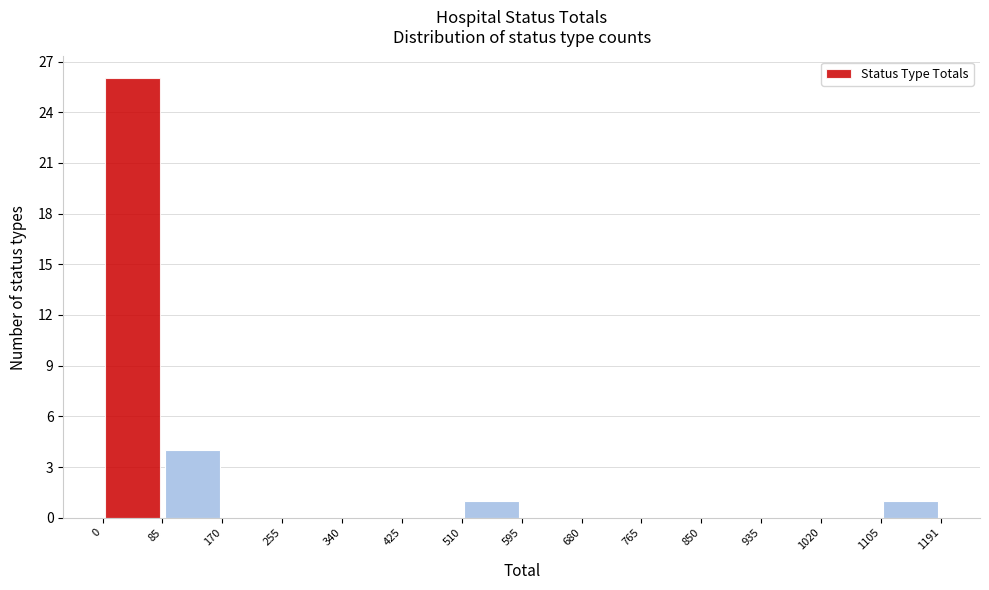

How tall is the bar that spans 510 to 595 on the x-axis? The values are not printed on the chart, so give them approximately, as read against the axis.

1